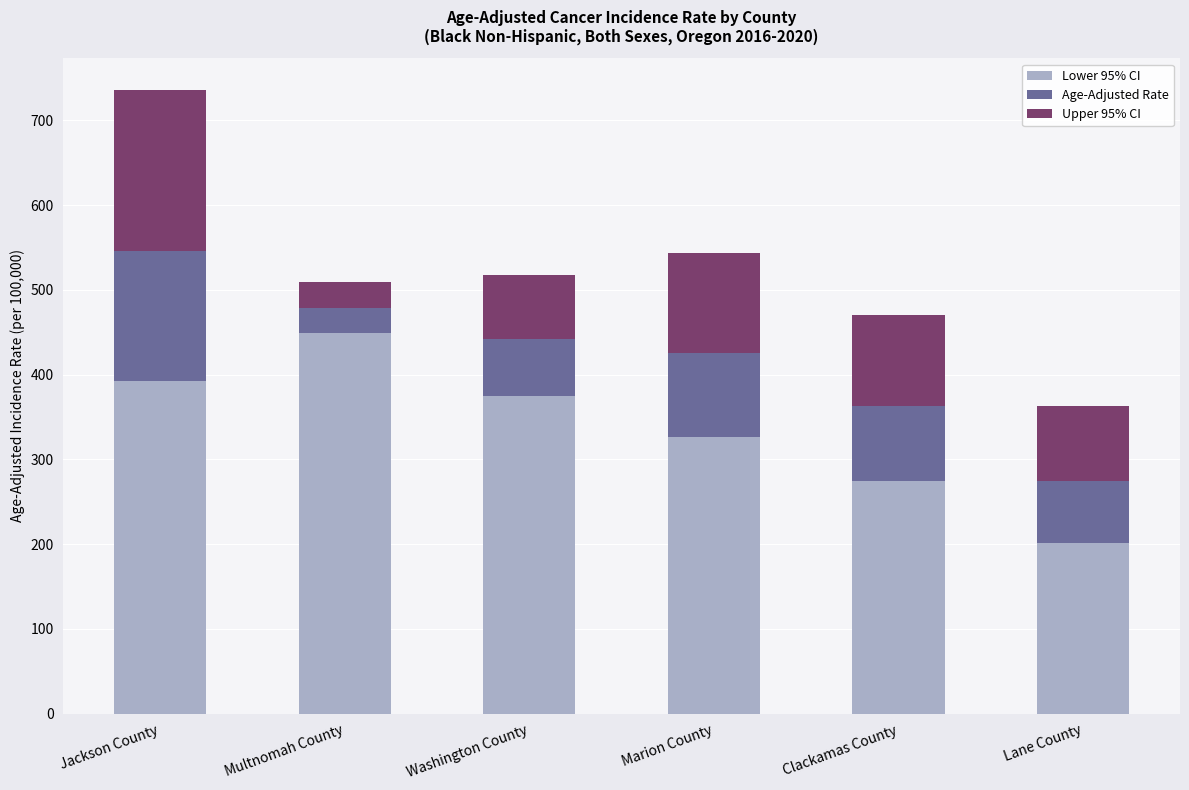

True or false: Lower 95% CI has a value of 274.1 at Clackamas County.

True